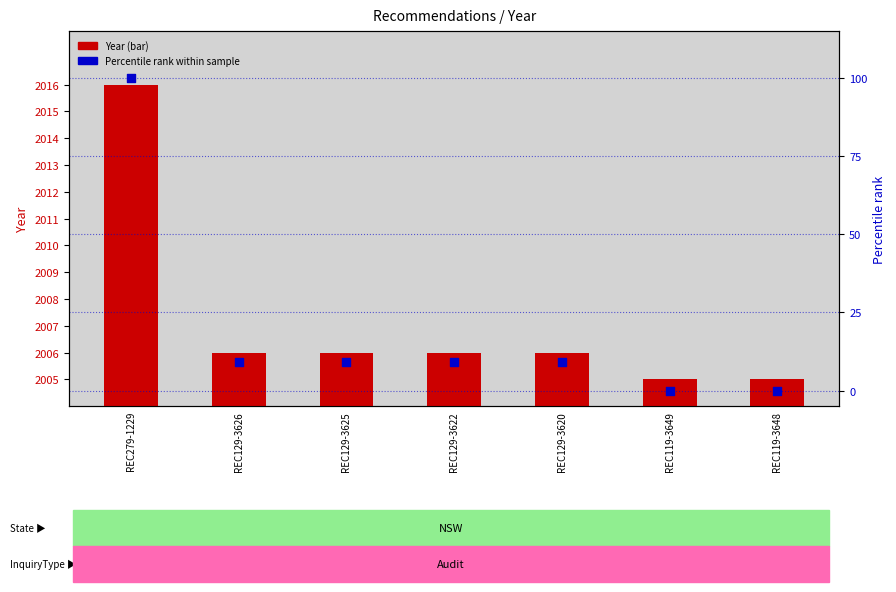

At which category is the sum across all series the highest?

REC279-1229